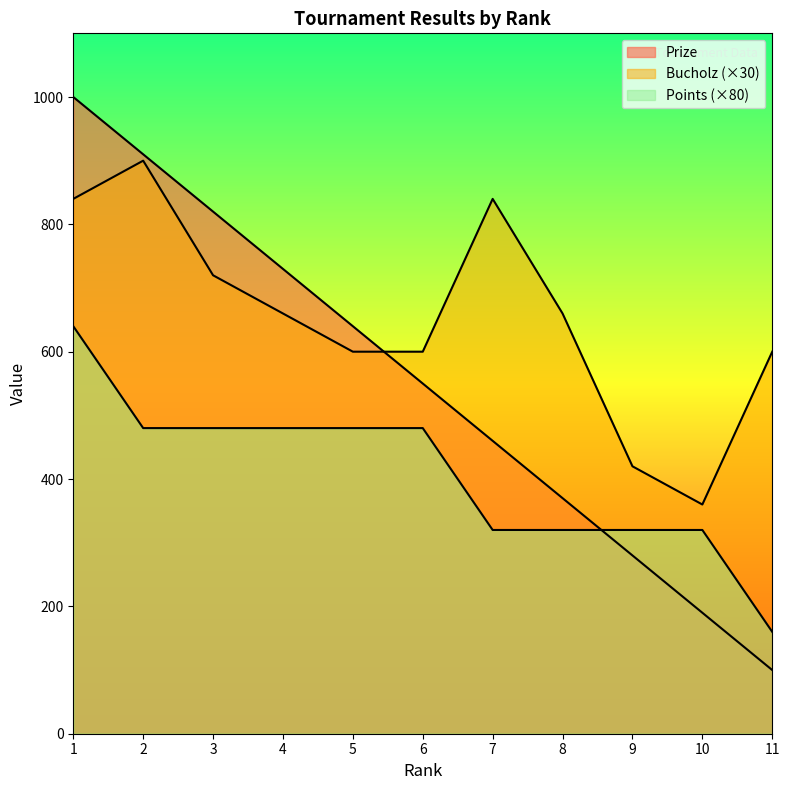

Reading right to left, transcribe all the data shown in this chart.

Prize: 100	190	280	370	460	550	640	730	820	910	1000
Bucholz: 600	360	420	660	840	600	600	660	720	900	840
Points: 160	320	320	320	320	480	480	480	480	480	640